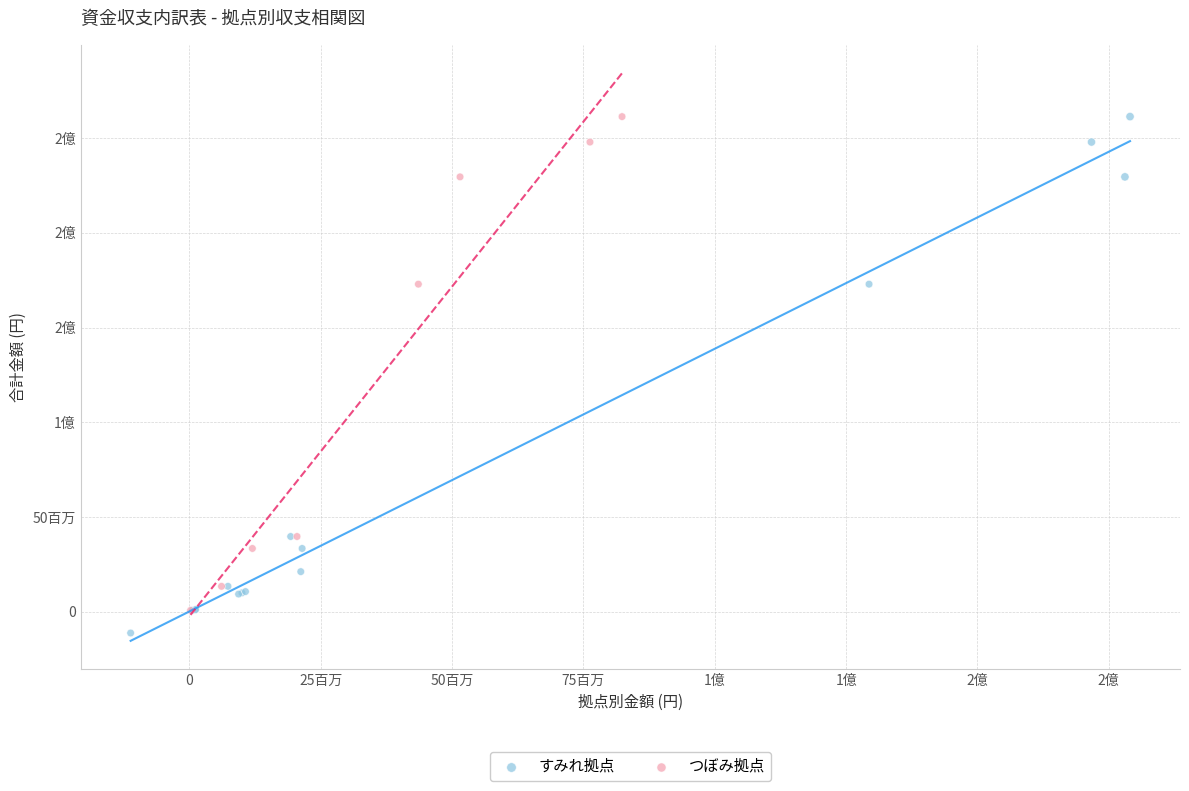

What are all the series names shown in the legend?

すみれ拠点, つぼみ拠点